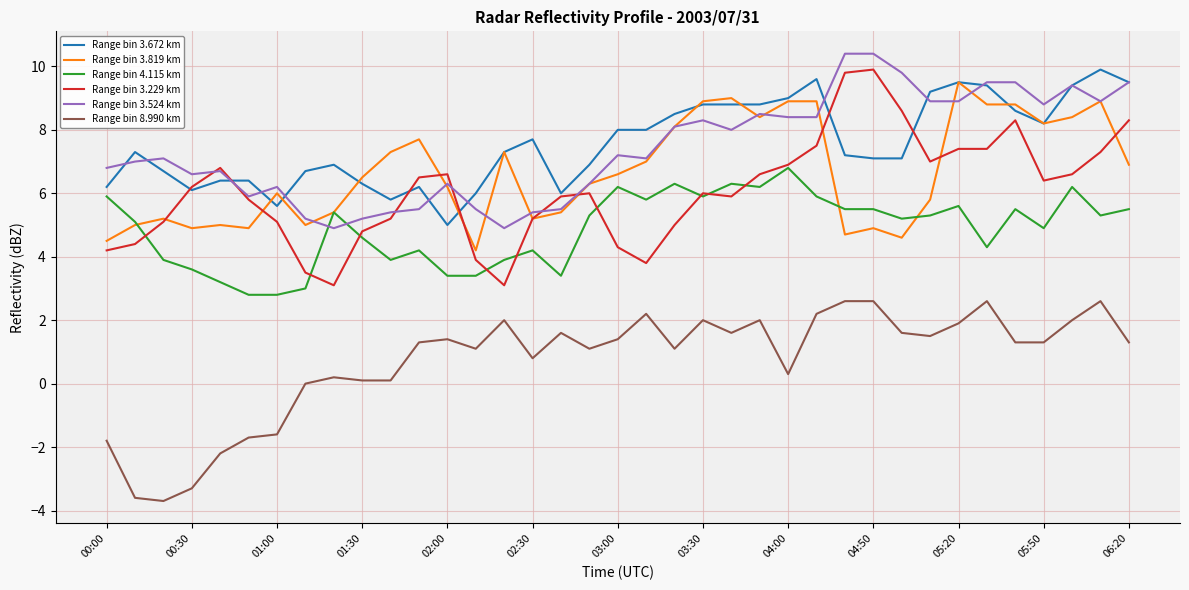

What is the smallest value displayed?

-3.7